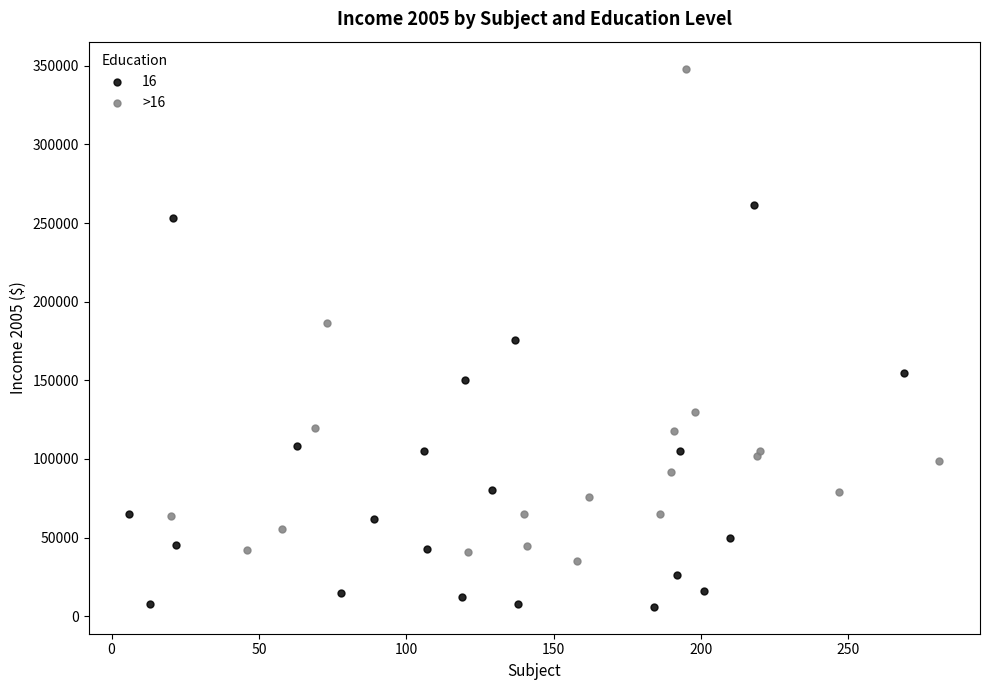

Which series contains the highest Y value?

>16